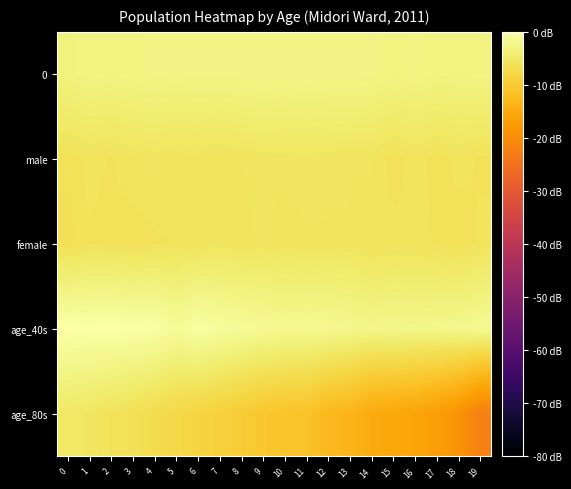

How many series are shown in this chart?

5